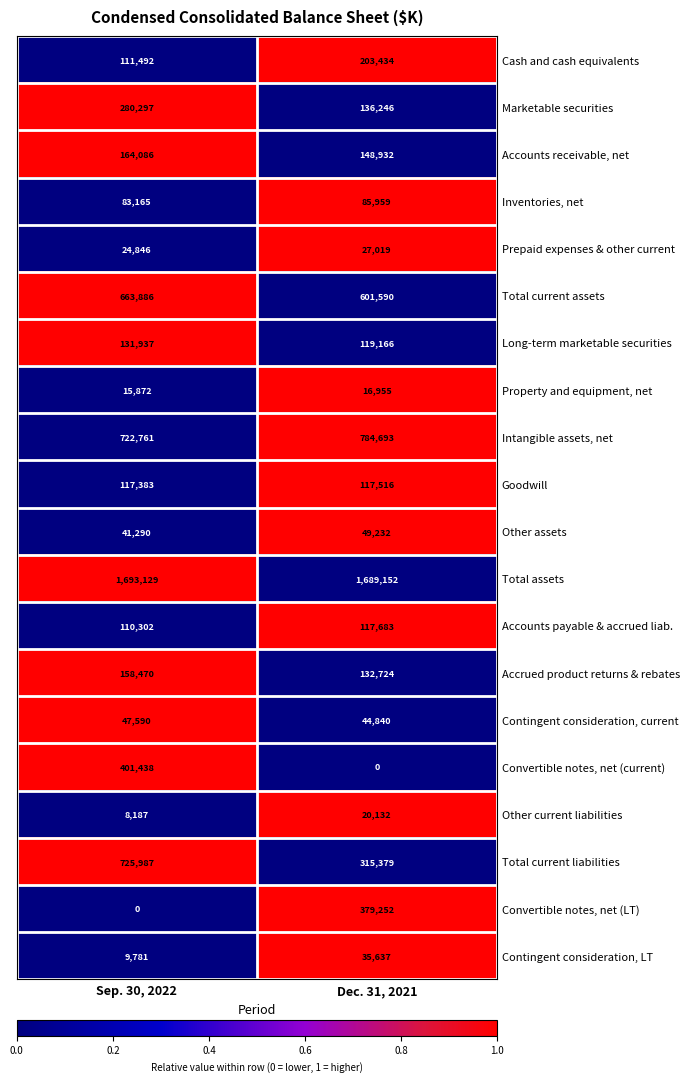

At Sep. 30, 2022, list the series in order from smallest to largest.

Convertible notes, net (LT), Other current liabilities, Contingent consideration, LT, Property and equipment, net, Prepaid expenses & other current, Other assets, Contingent consideration, current, Inventories, net, Accounts payable & accrued liab., Cash and cash equivalents, Goodwill, Long-term marketable securities, Accrued product returns & rebates, Accounts receivable, net, Marketable securities, Convertible notes, net (current), Total current assets, Intangible assets, net, Total current liabilities, Total assets